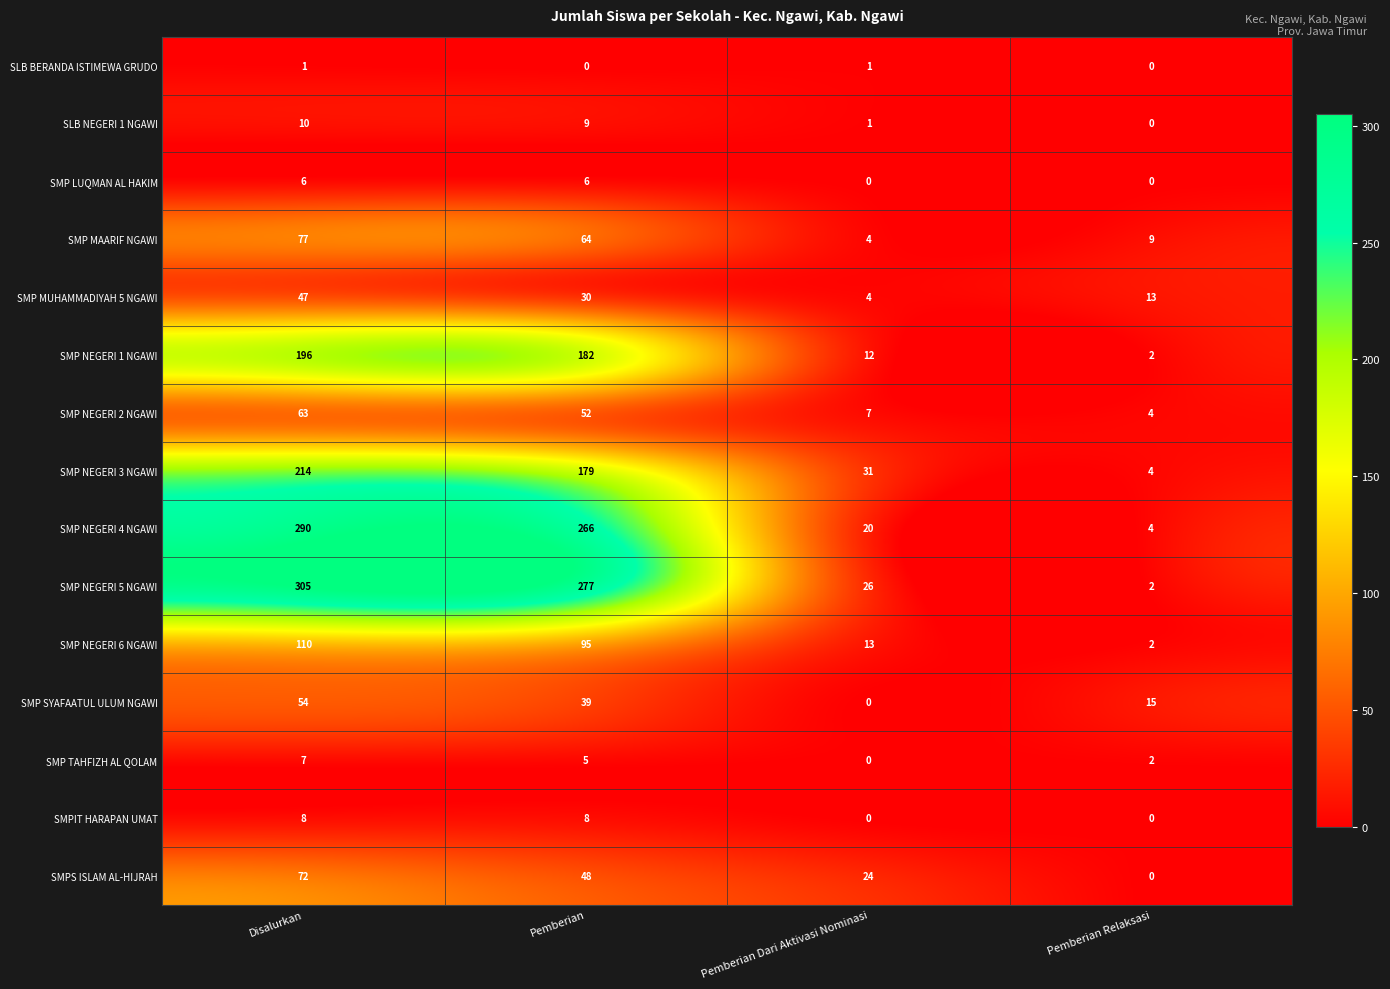

Which series has the largest total across all categories?

SMP NEGERI 5 NGAWI